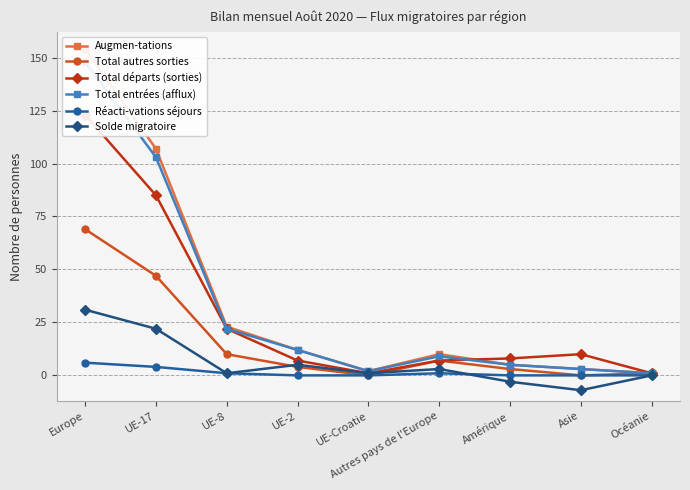

True or false: Réacti-vations séjours and Total départs (sorties) intersect in this chart.

False